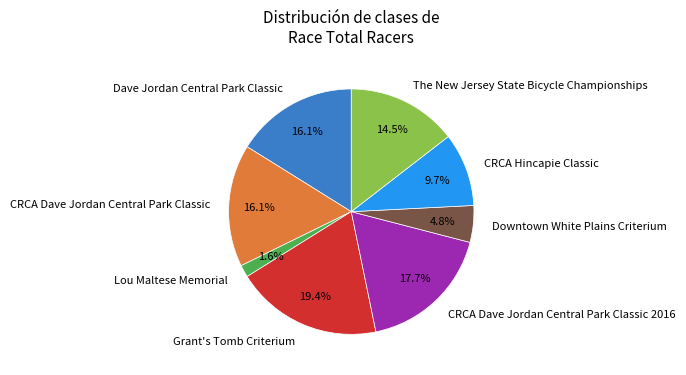

Which slice is the smallest?

Lou Maltese Memorial